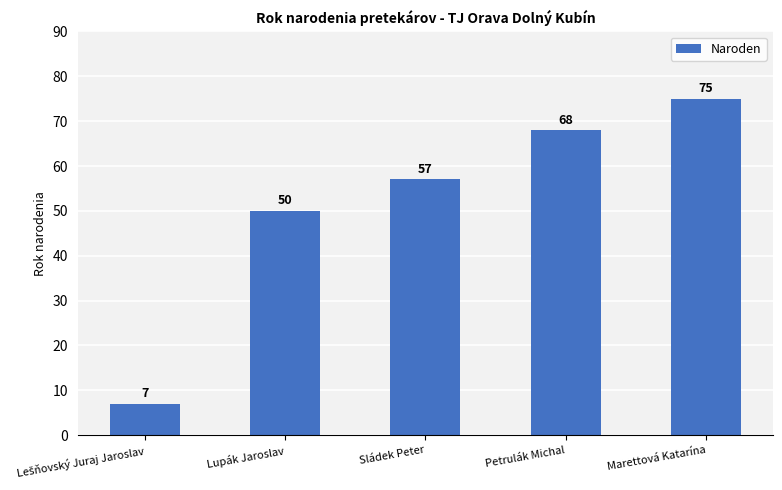

What is the smallest value displayed?

7